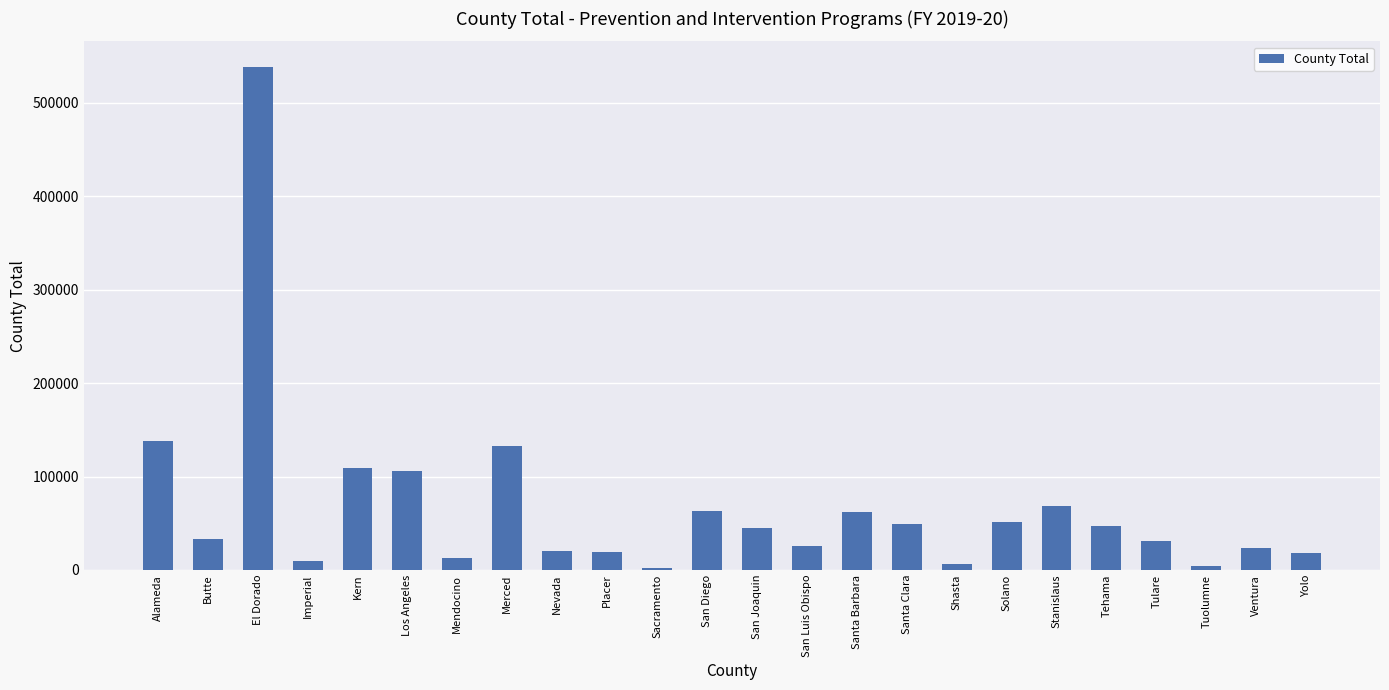

What is the difference between the maximum and second lowest values?

534359